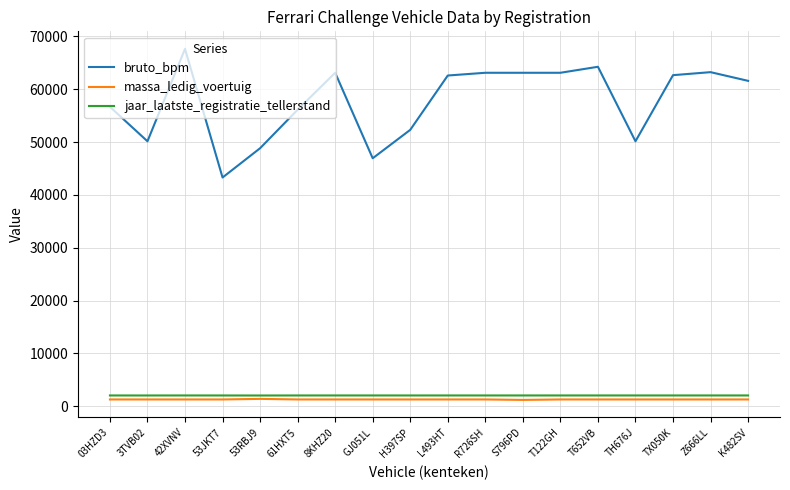

True or false: bruto_bpm and jaar_laatste_registratie_tellerstand cross at least once.

False